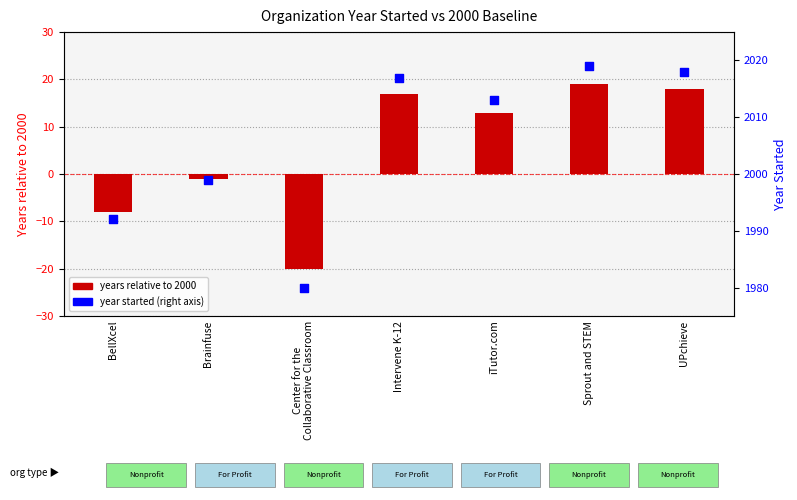

Which series has the widest spread of Y values?

years relative to 2000